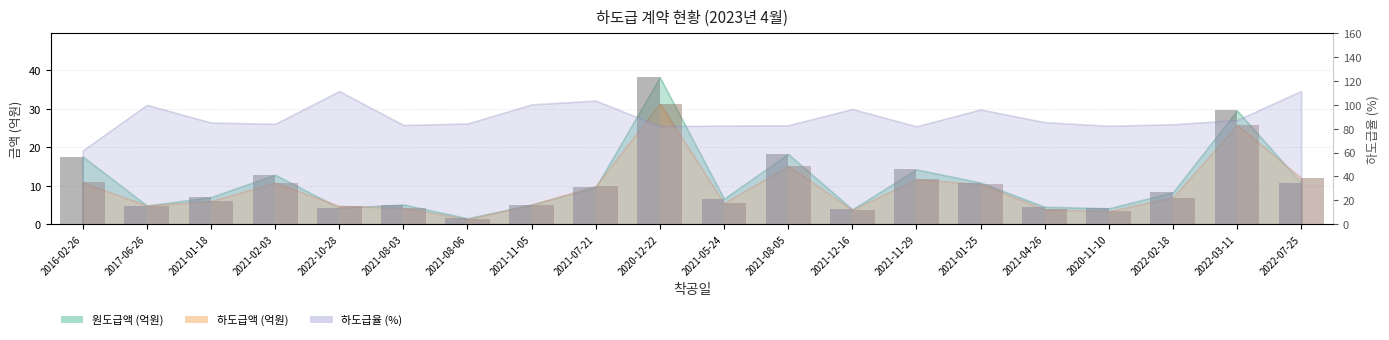

What is the value of the 하도급액 bar at the 16th from the left?

3.9